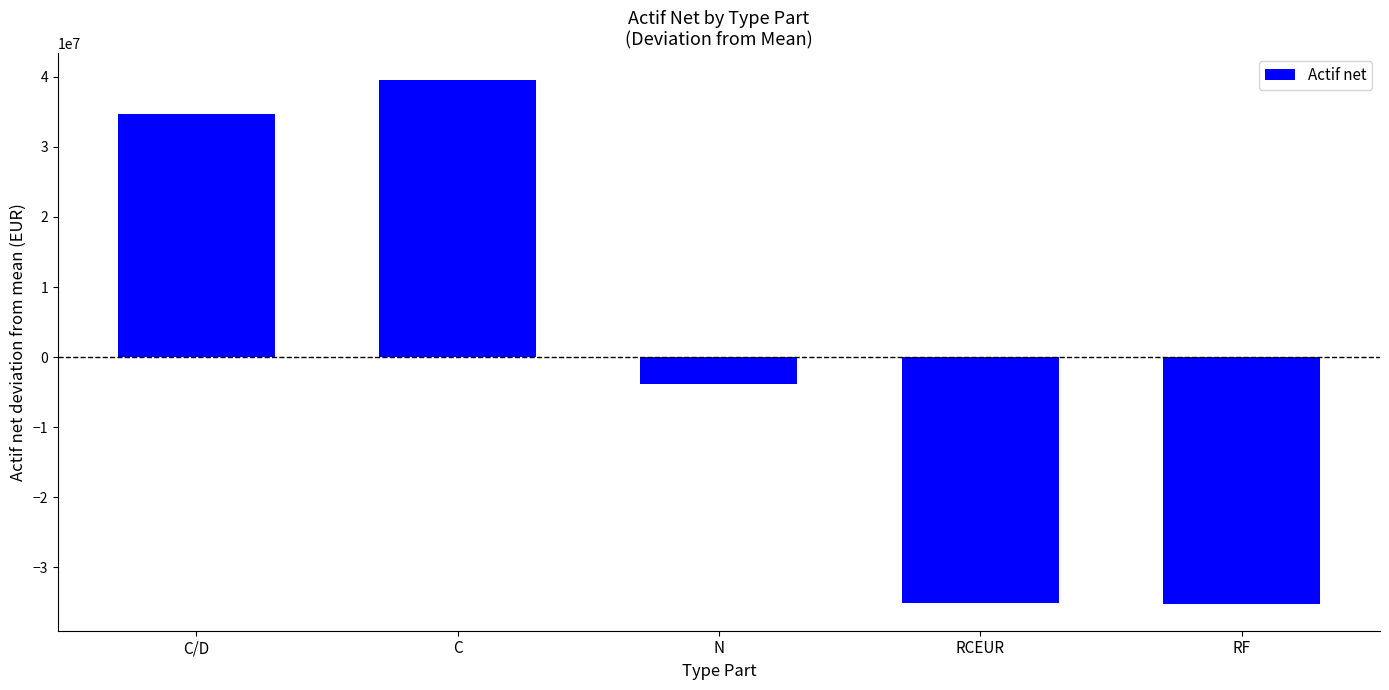

How many bars are there in total?

5